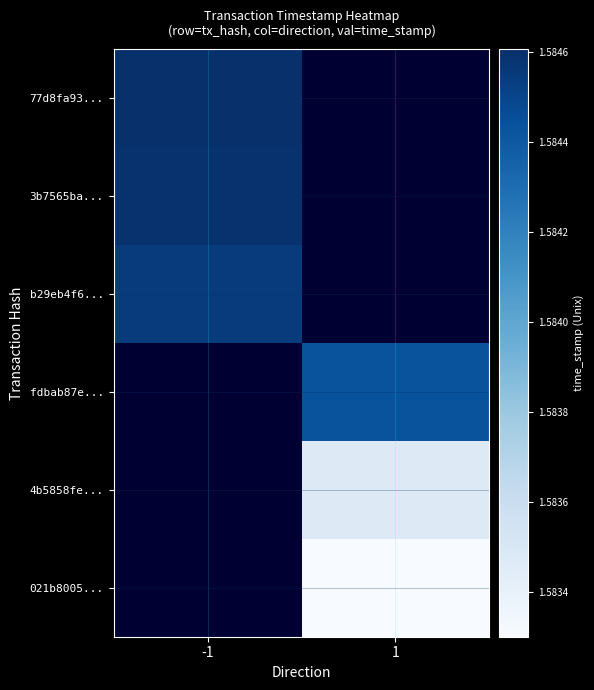

Which category has the highest value in the b29eb4f6... series?

-1